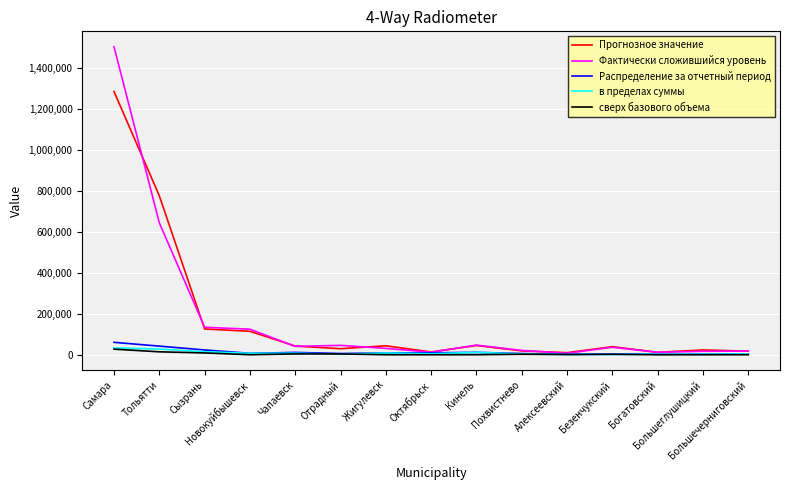

What is the approximate value of Распределение за отчетный период at Тольятти?

42017.9